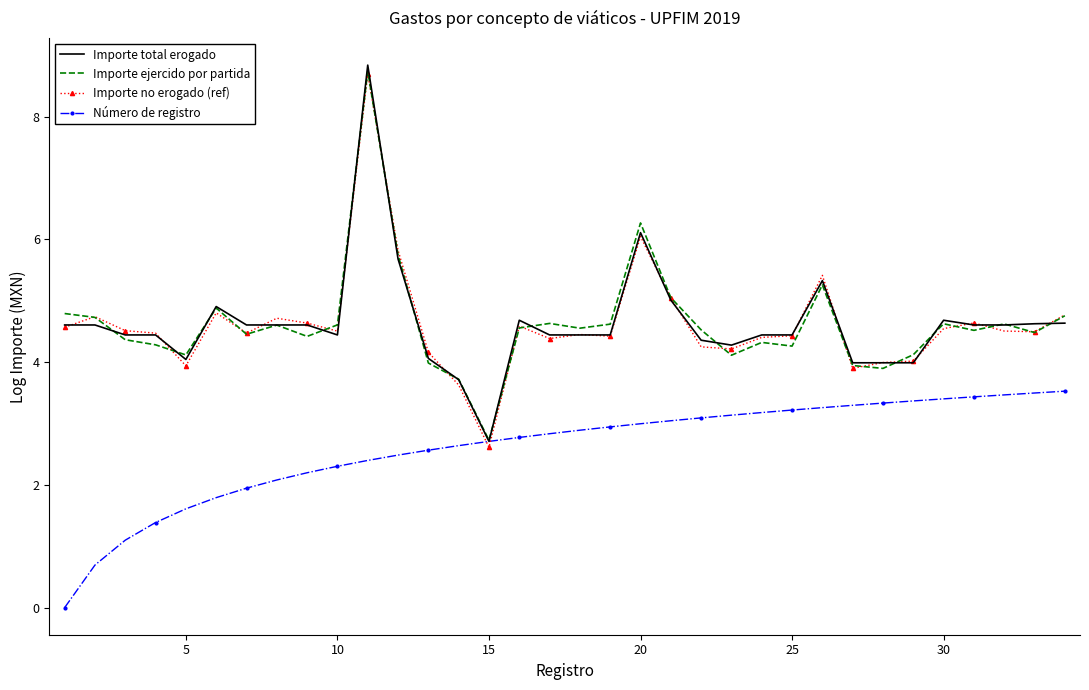

Which series has the largest range (max minus min)?

Importe total erogado